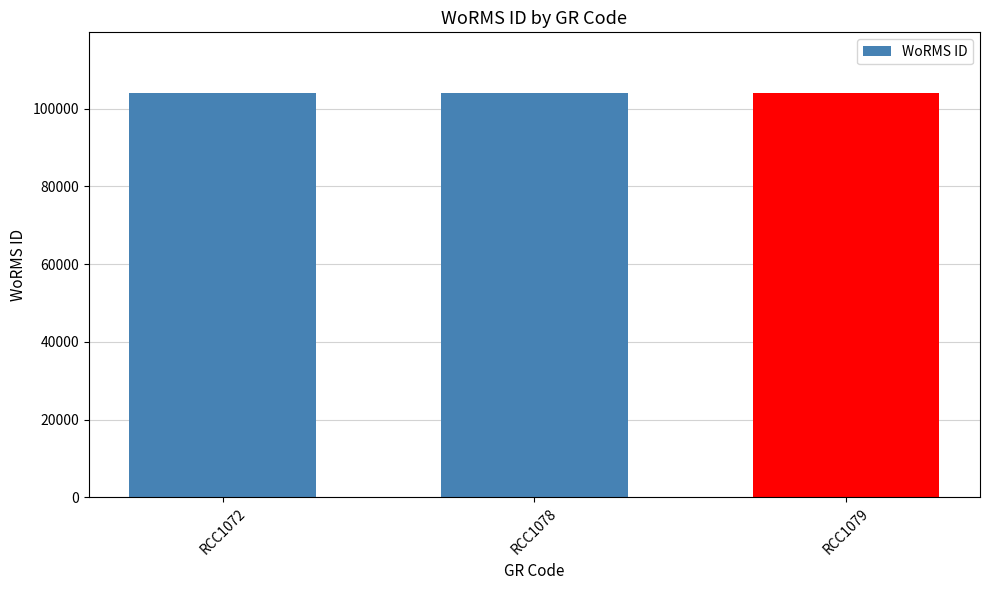

What is the sum of all values?

311998